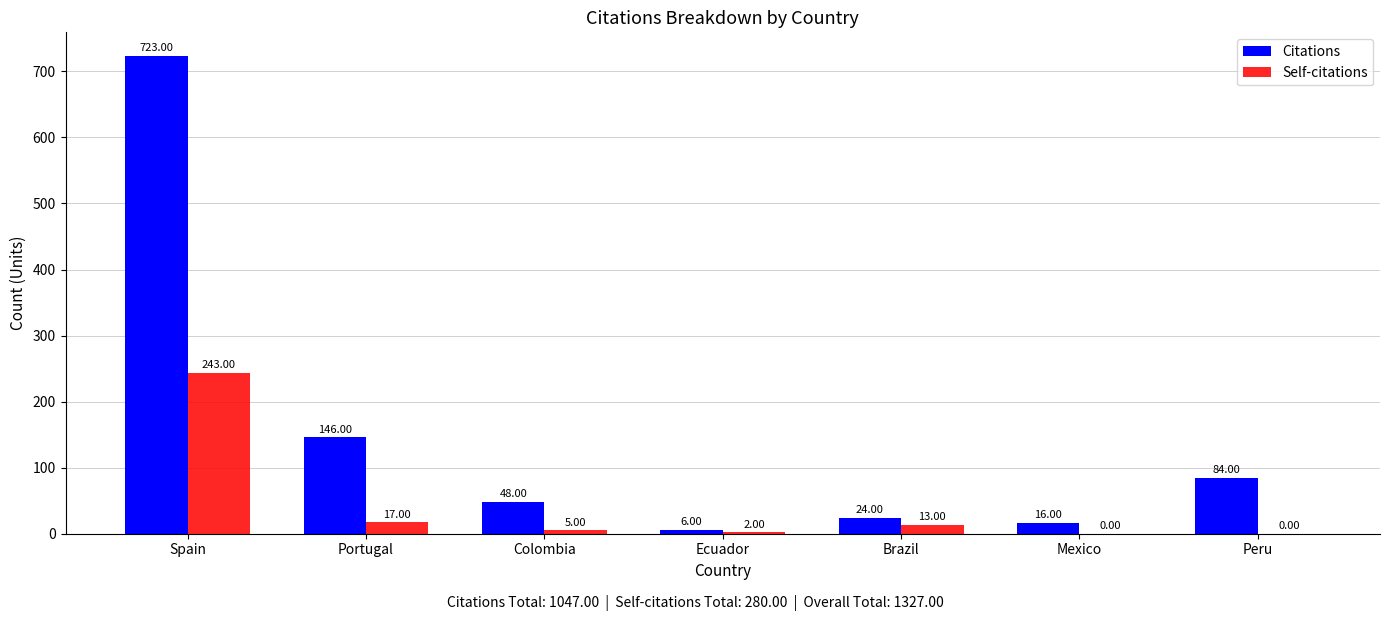

Between Spain and Colombia, which series saw the biggest shift?

Citations